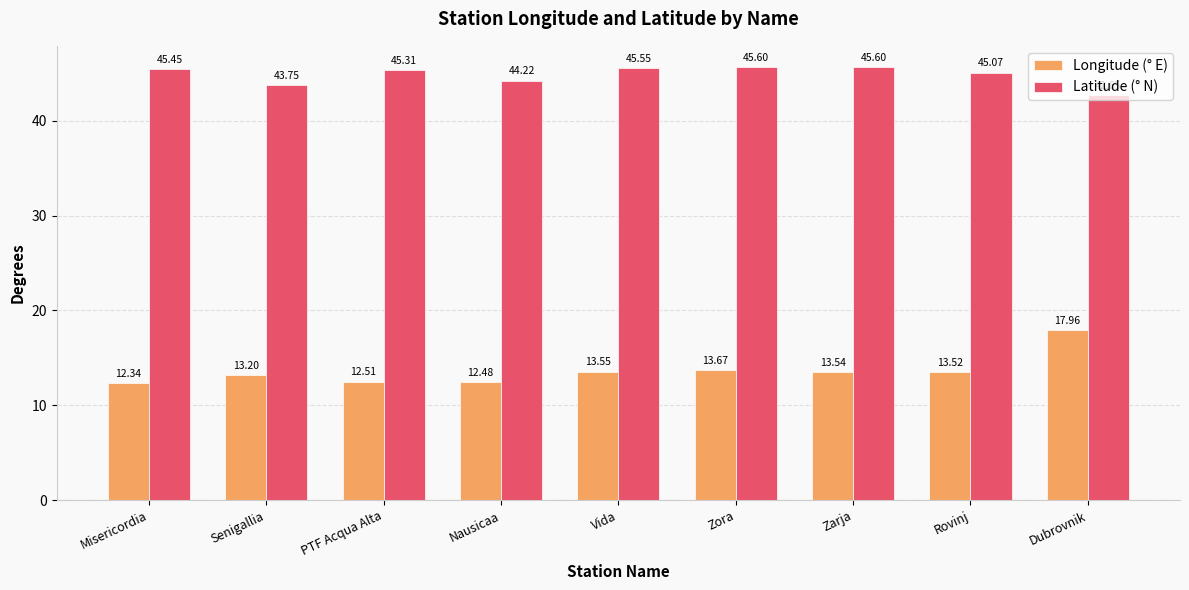

Rank the series at PTF Acqua Alta from highest to lowest value.

Latitude (° N), Longitude (° E)